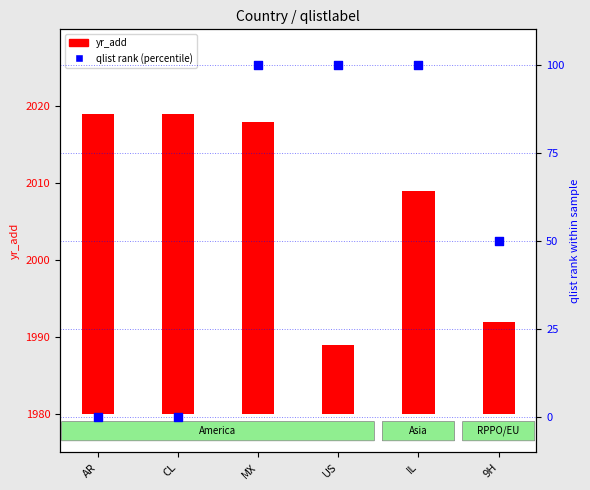

Which series contains the lowest Y value?

qlist rank (percentile)